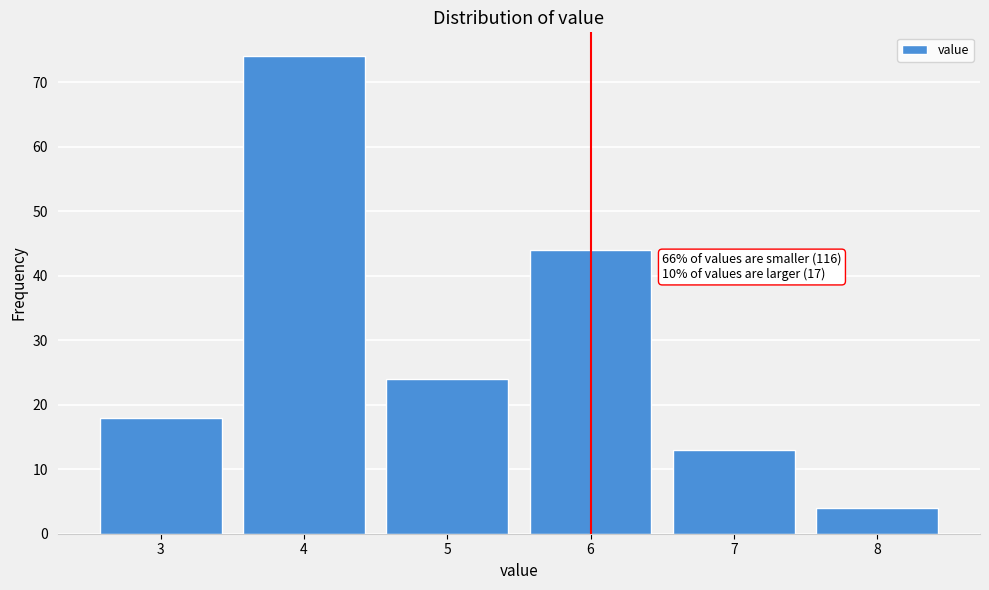

Reading left to right, list all the values displayed in this chart.

3=18	4=74	5=24	6=44	7=13	8=4